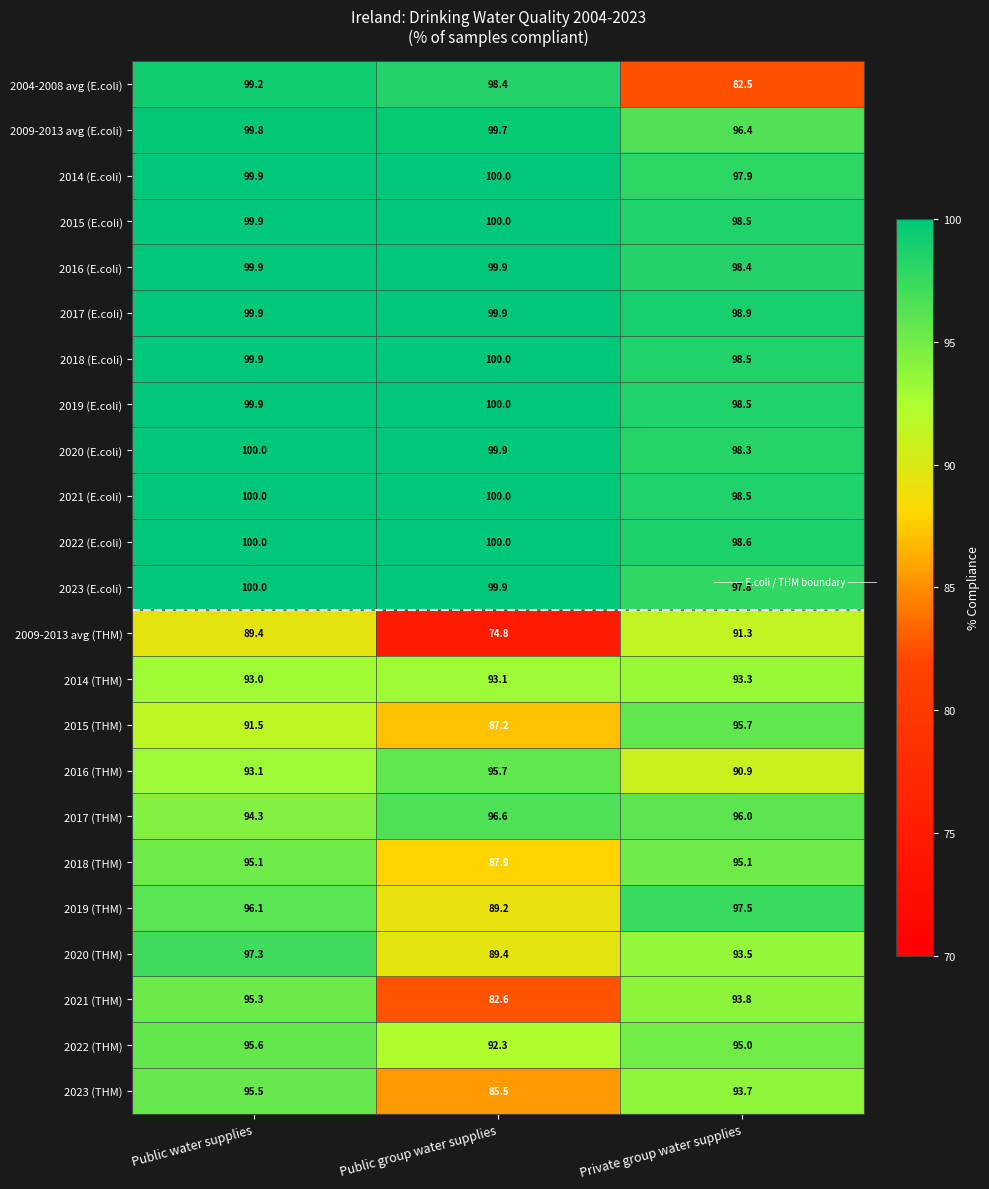

At which category is the sum across all series the highest?

Public water supplies